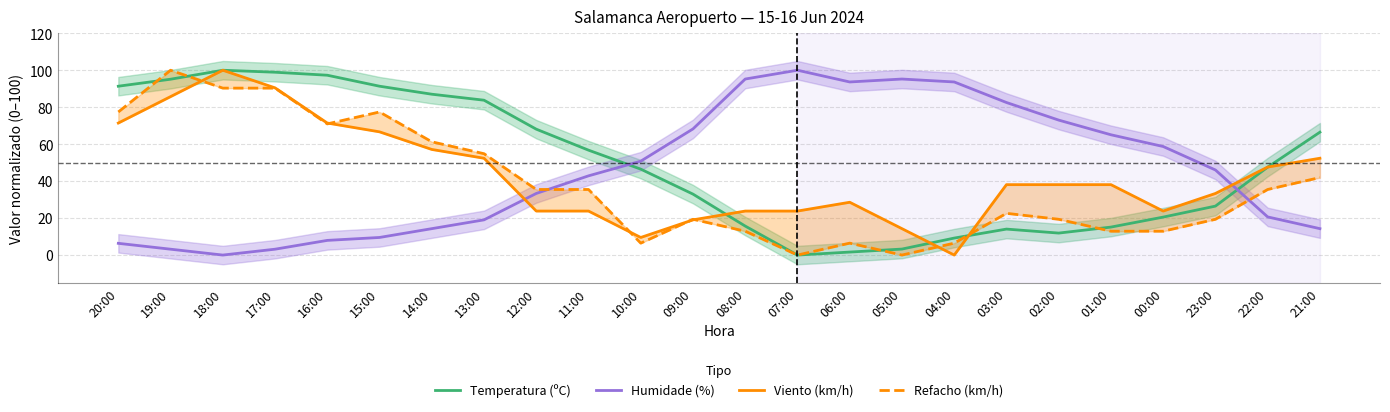

List the series in order of their overall mean, lowest first.

Refacho (km/h), Viento (km/h), Humidade (%), Temperatura (ºC)